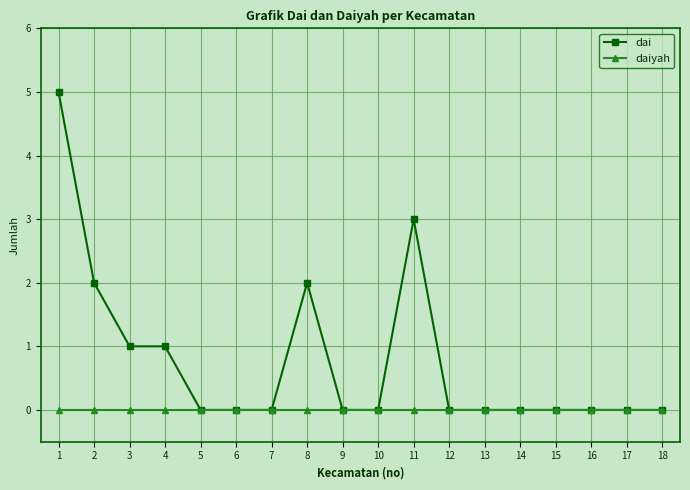

True or false: dai has more than 0 points higher than both neighbors.

True